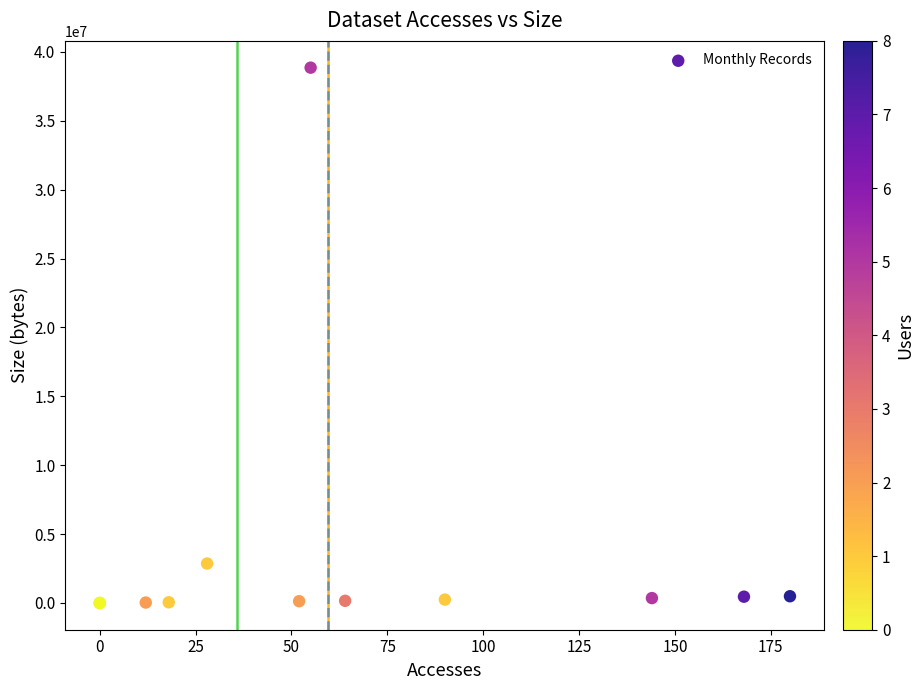

What Y value in the scatter plot is closest to 19426948?

2861586